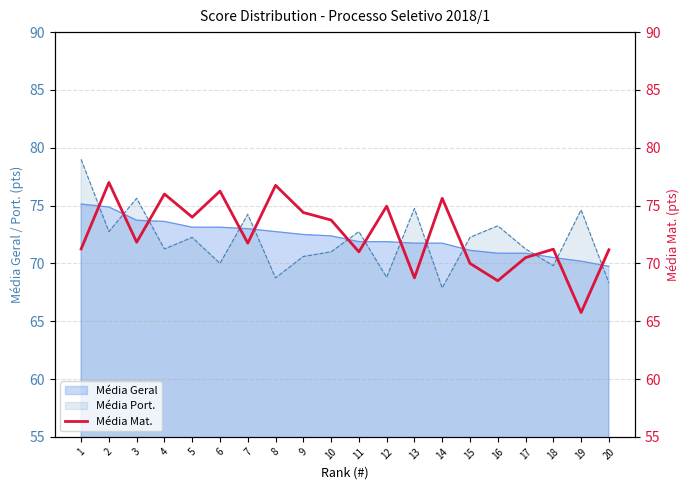

How many points are lower than both their immediate neighbors (excluding endpoints)?

7